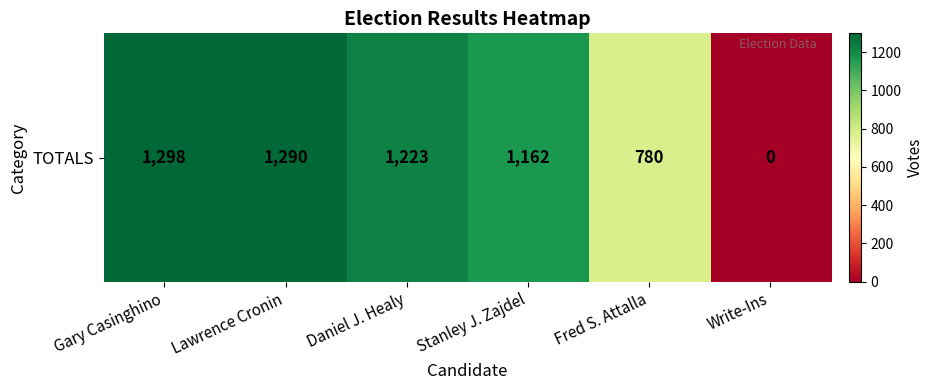

Which category has the highest value across all series?

Gary Casinghino